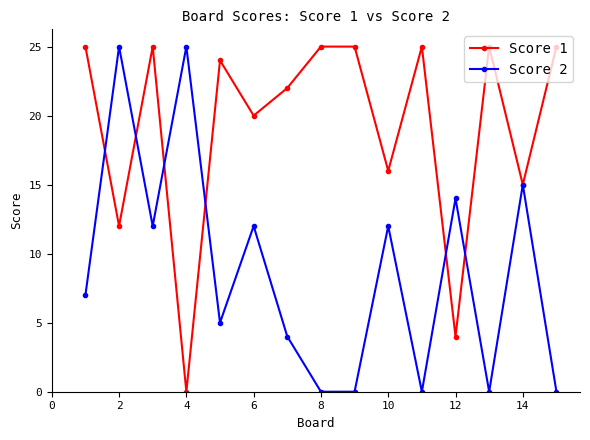

Which series has the largest total across all categories?

Score 1